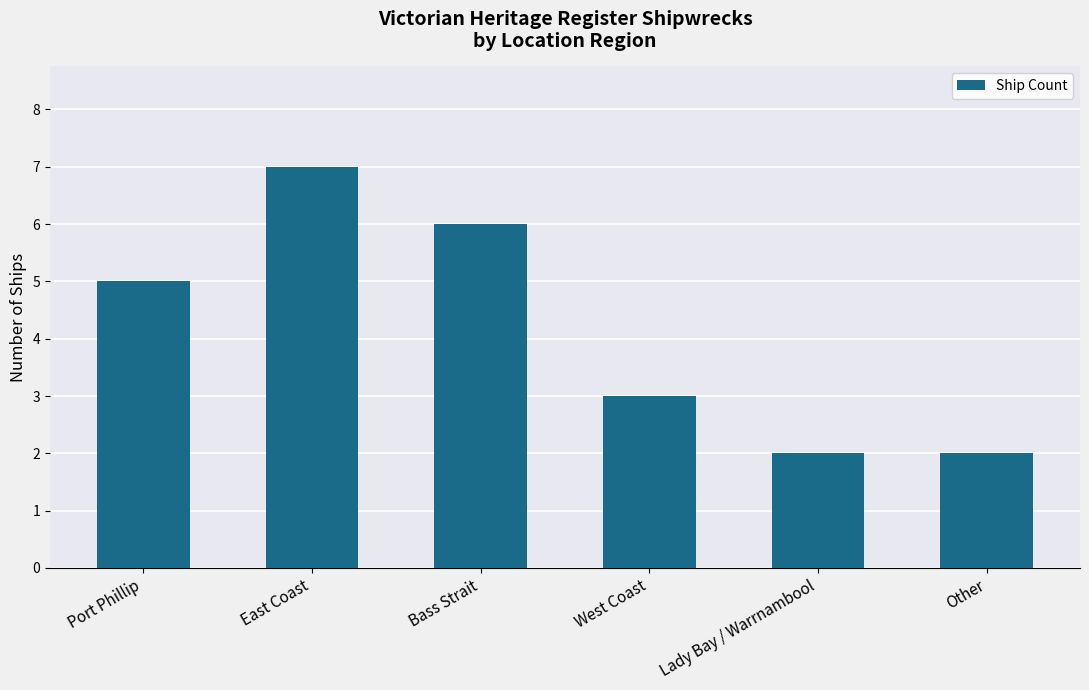

What is the label of the 3rd bar from the right?

West Coast